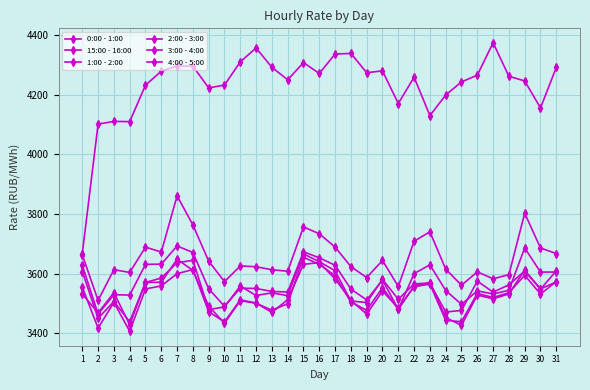

How many series are shown in this chart?

6